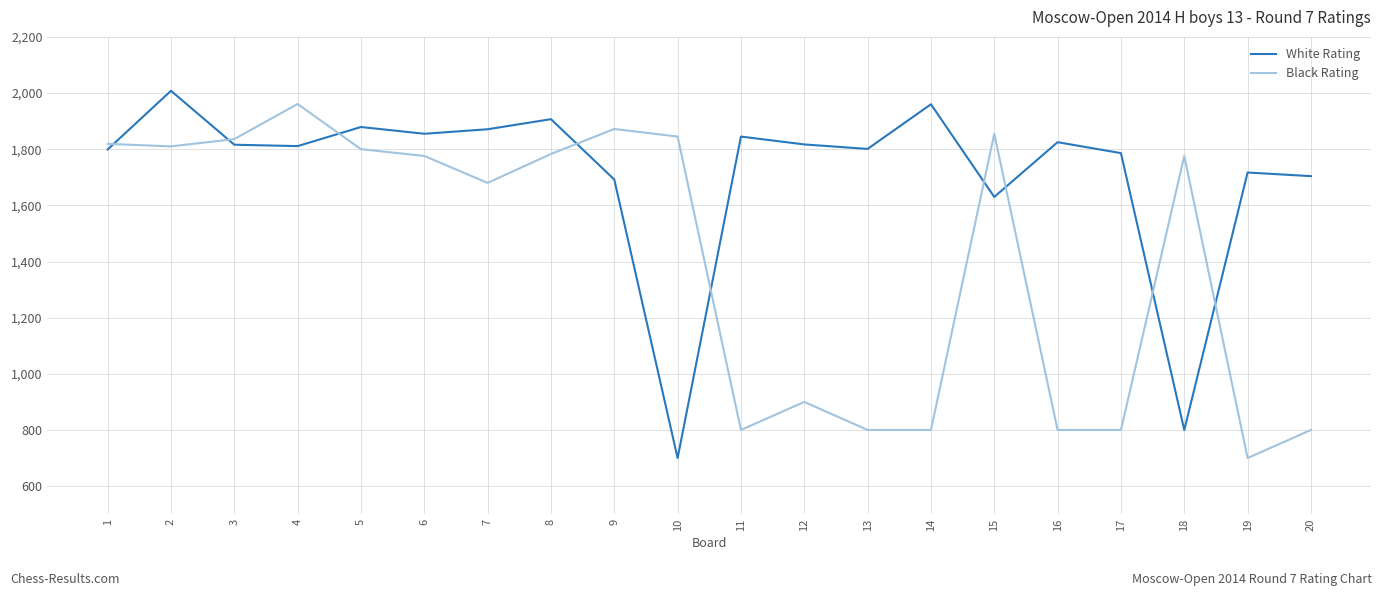

What is the spread (max minus min) of values at 7?

191